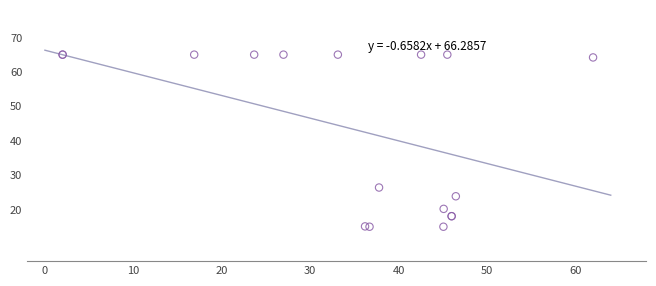

What Y value in the scatter plot is closest to 40?

26.4